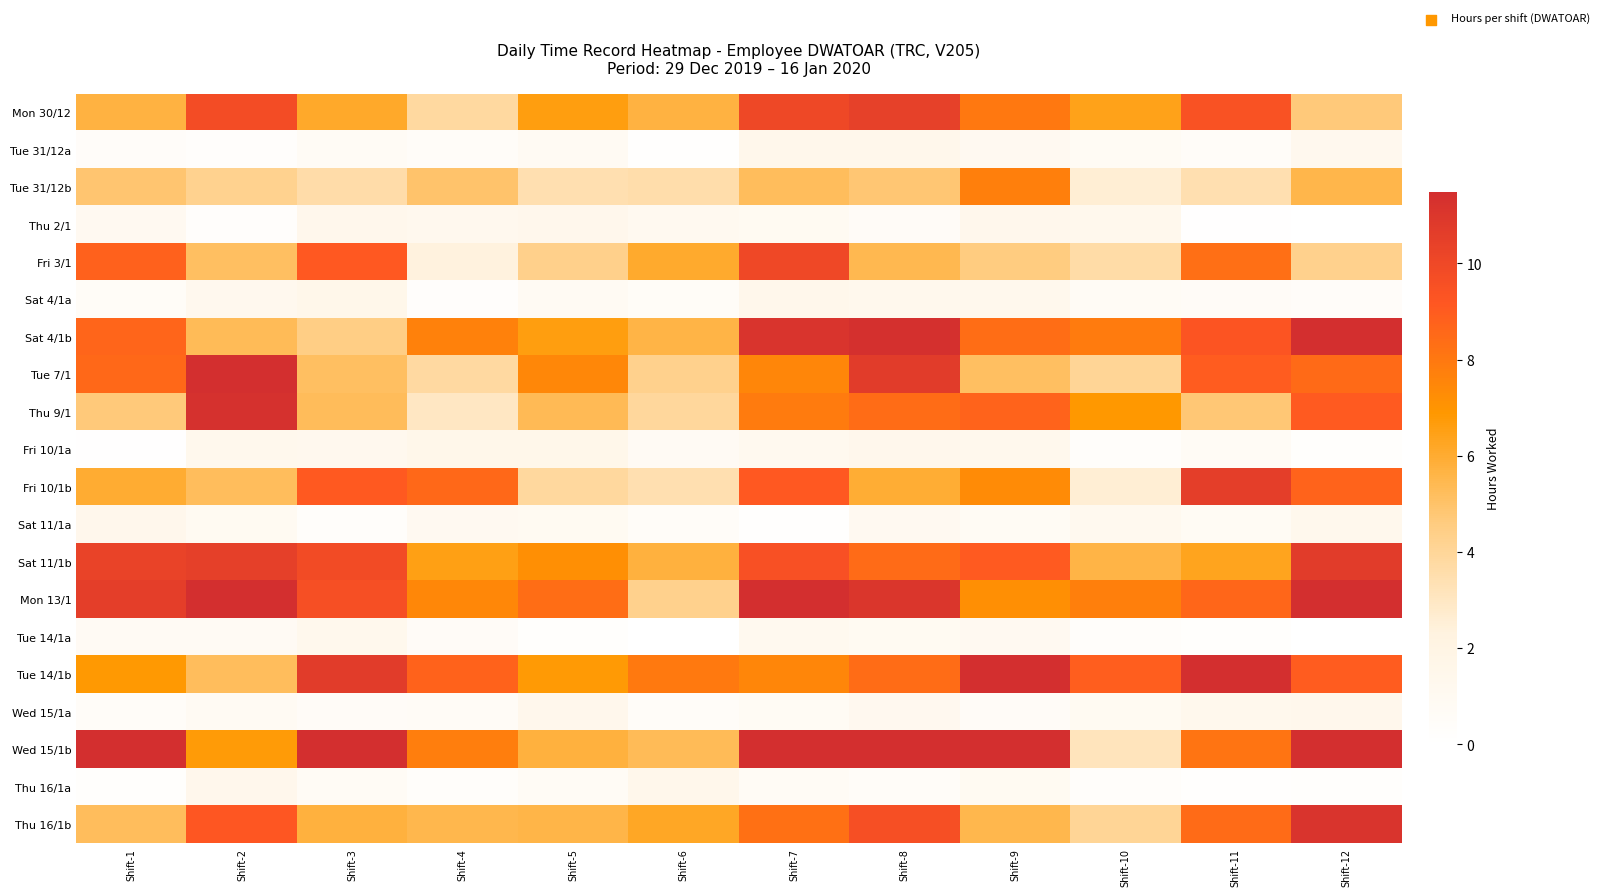

Which label corresponds to the largest value in the chart?

Shift-12